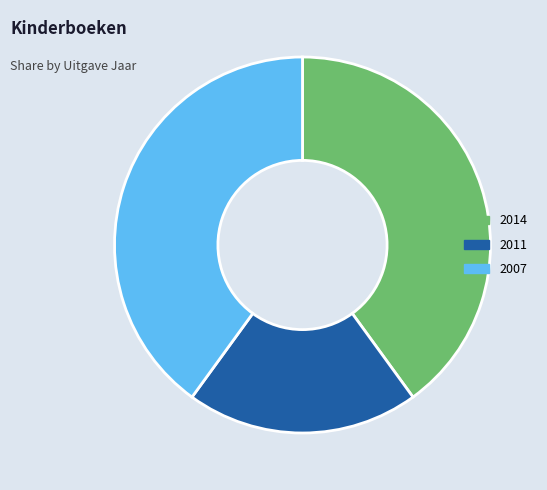

How many slices are in this pie chart?

3